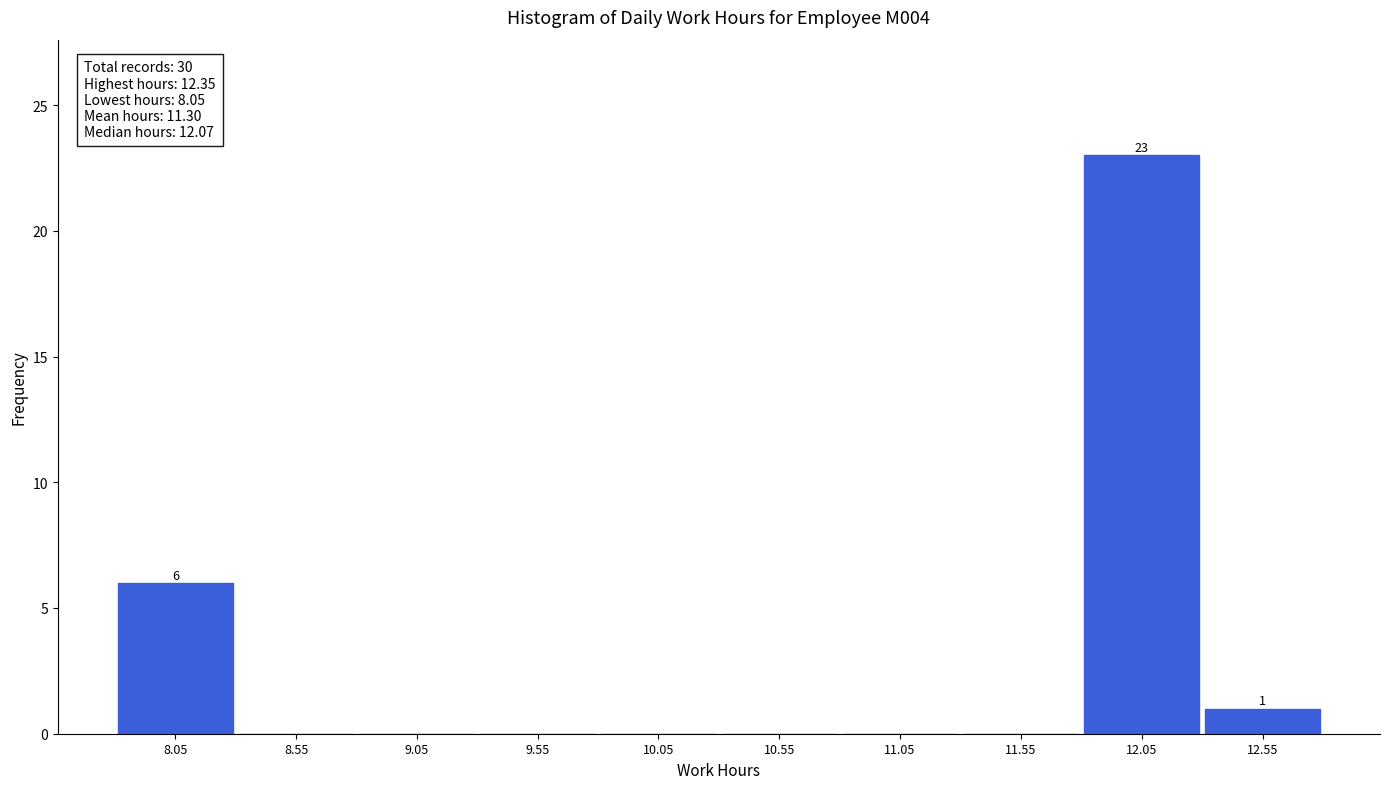

Over which range of the x-axis is the bar tallest?

11.8 to 12.3